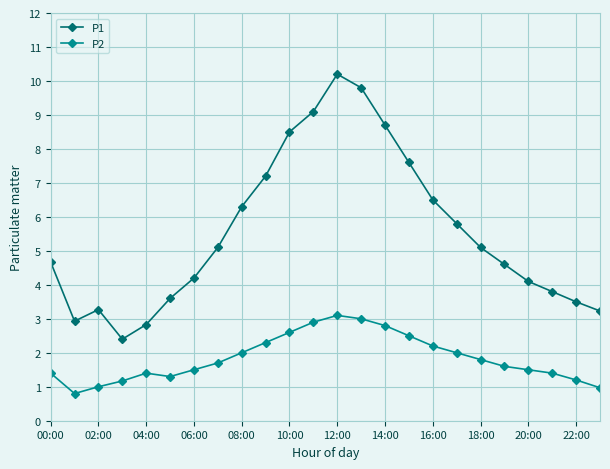

List the series in order of their peak value, highest first.

P1, P2